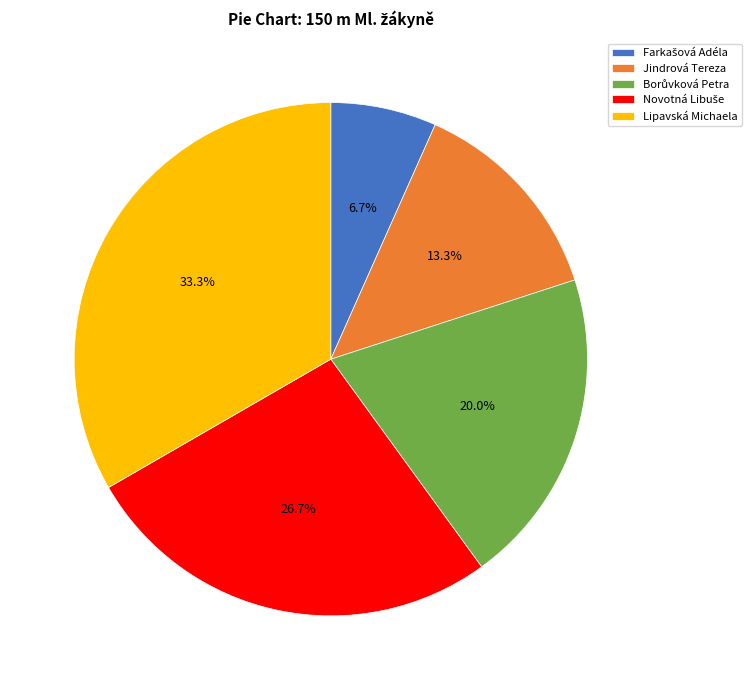

How many segments does this pie chart have?

5